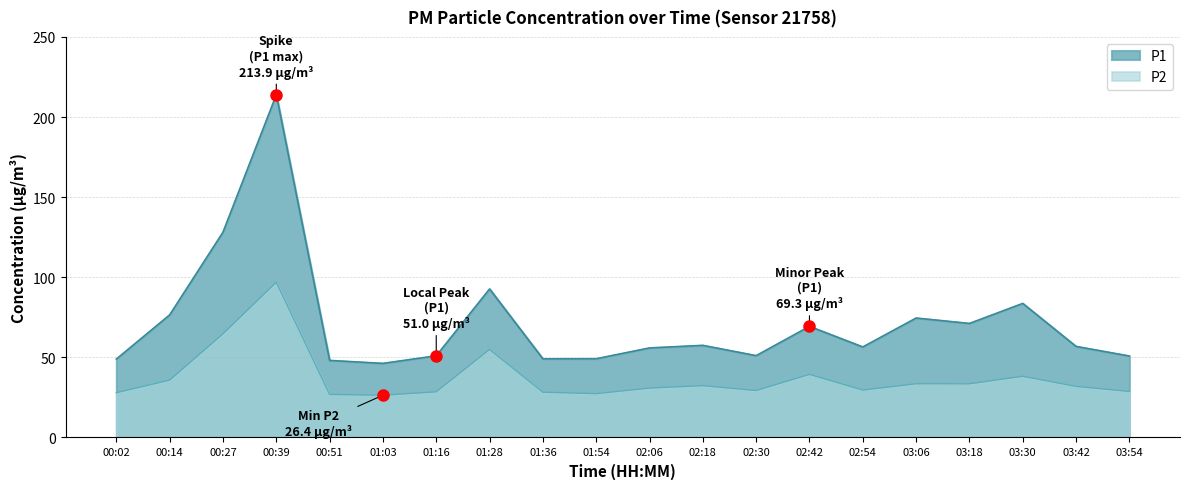

Does the chart display data point markers on the line(s)?

No